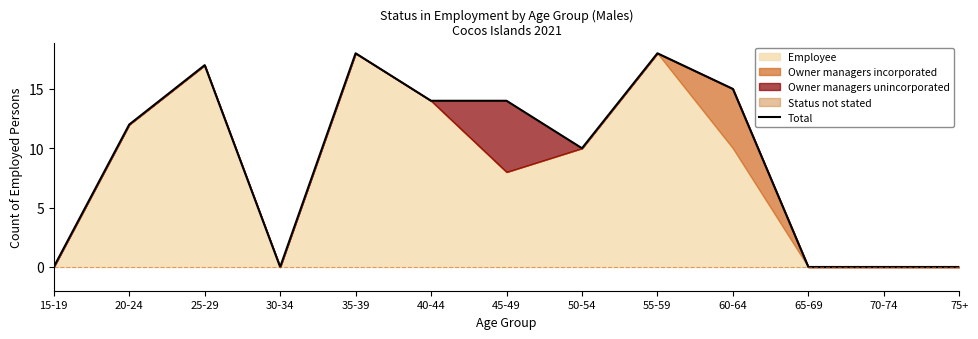

Rank the categories by value from lowest to highest.

15-19, 30-34, 65-69, 70-74, 75+, 50-54, 20-24, 40-44, 45-49, 60-64, 25-29, 35-39, 55-59